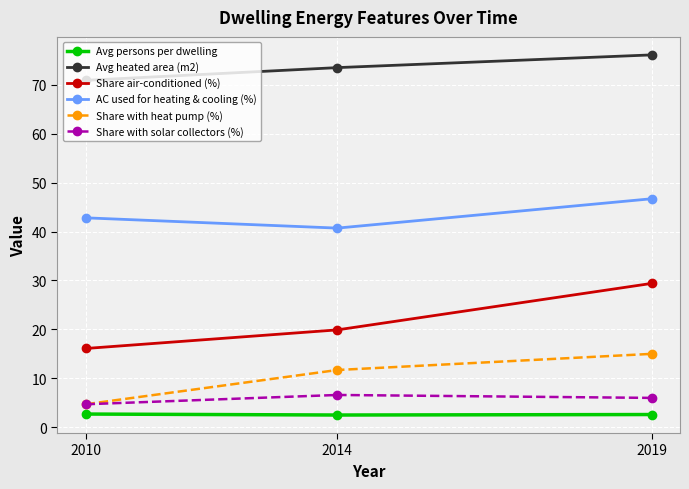

What are all the series names shown in the legend?

Avg persons per dwelling, Avg heated area (m2), Share air-conditioned (%), AC used for heating & cooling (%), Share with heat pump (%), Share with solar collectors (%)